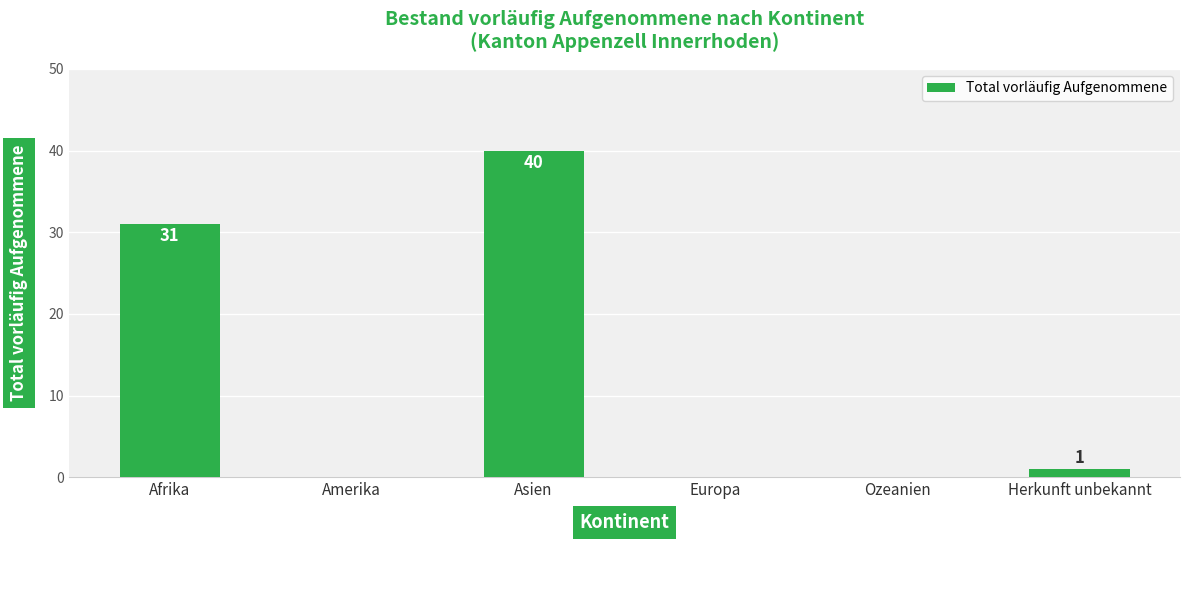

The chart shows a value of 0 at Amerika. True or false?

True